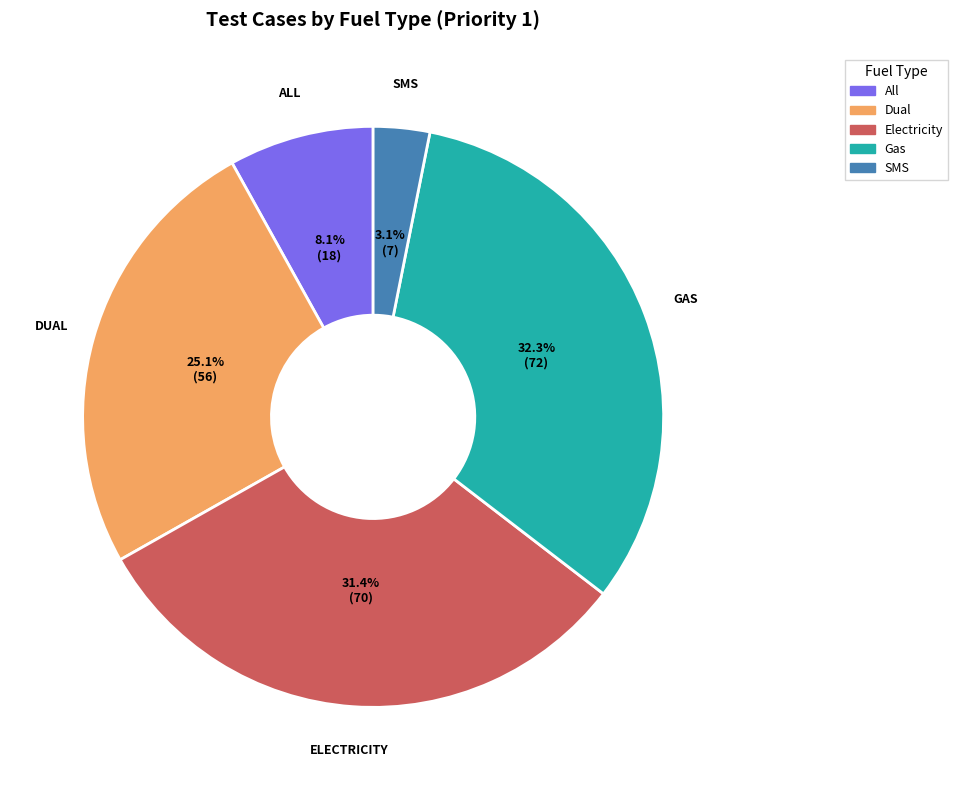

Does All represent more than half of the total?

No